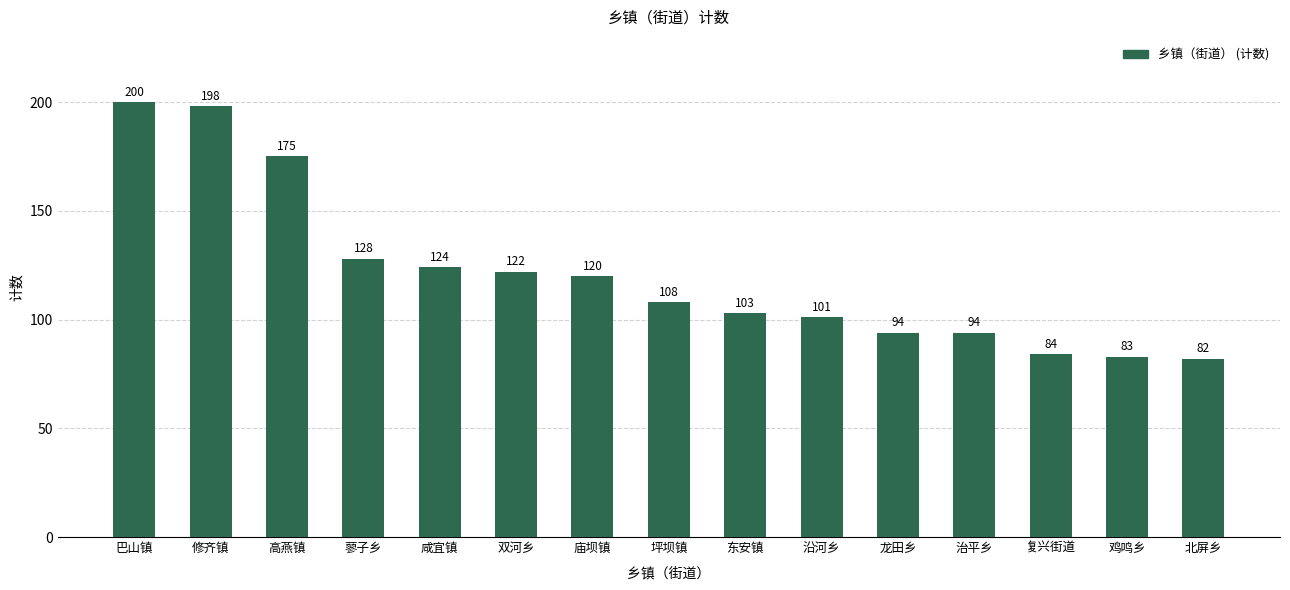

Approximately how many times larger is the value at 复兴街道 compared to 东安镇?

0.8